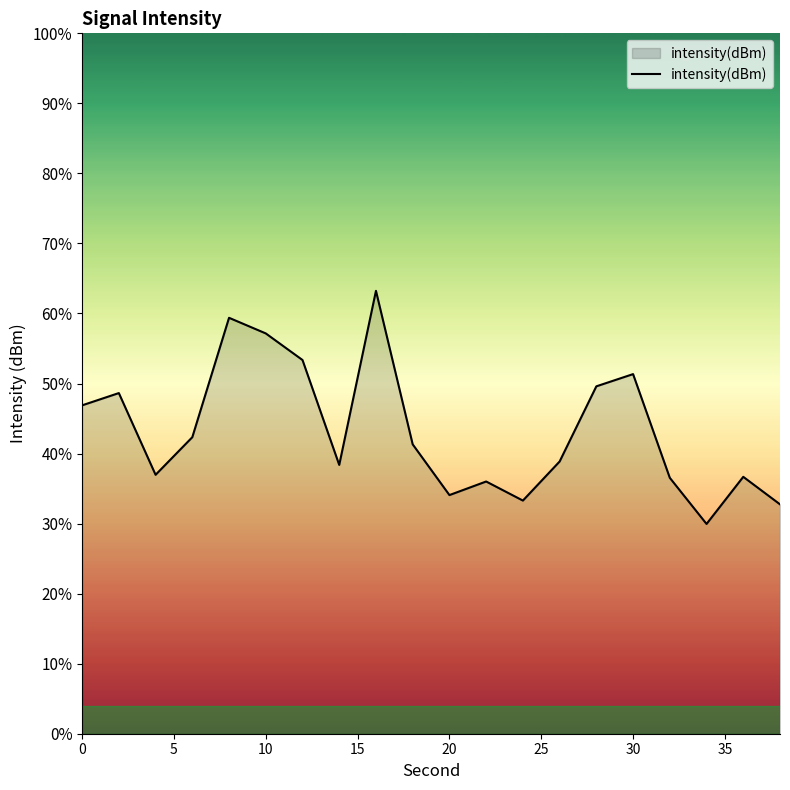

What is the smallest value displayed?

30.0